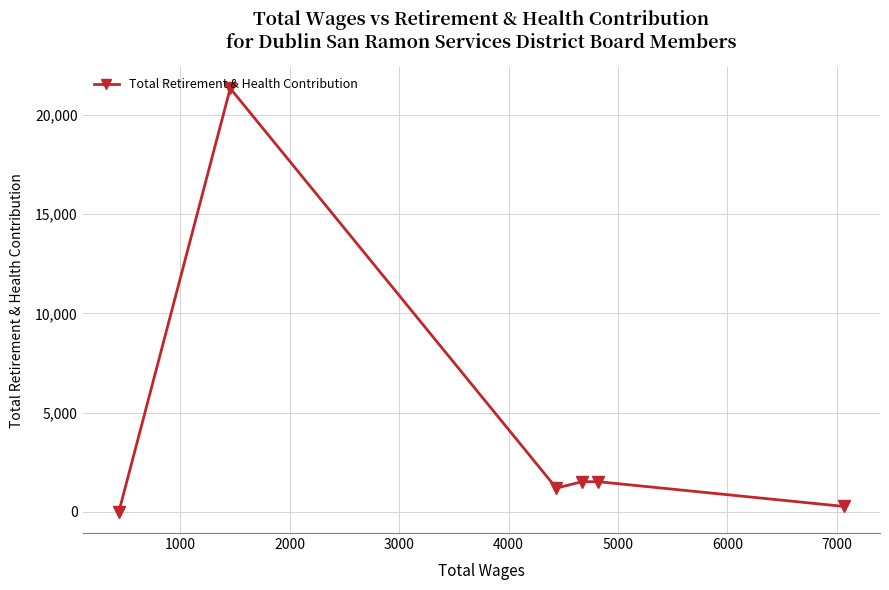

What is the average value?

4308